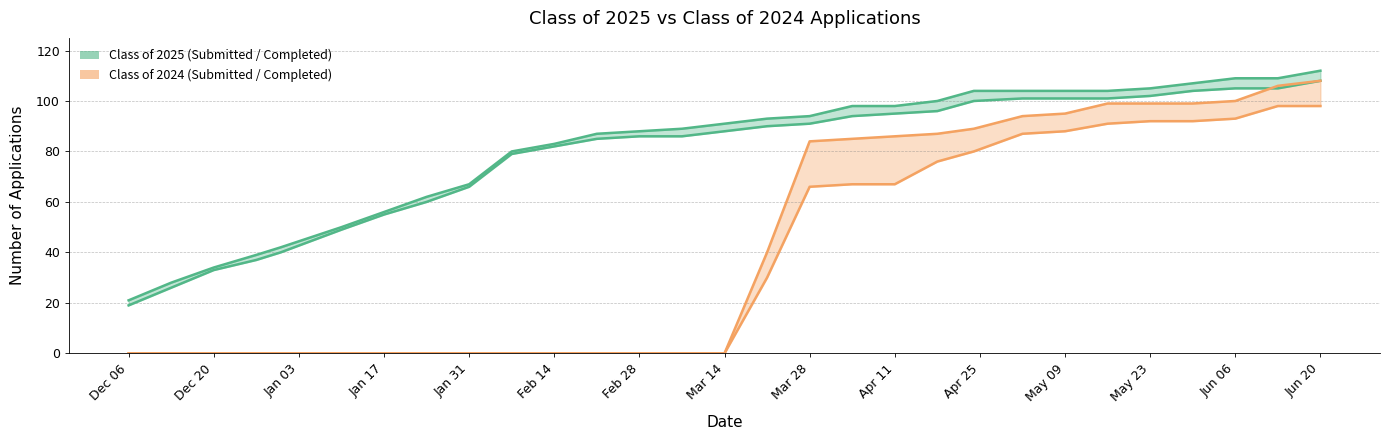

What is the difference between the maximum and minimum values in the Class of 2024 Completed series?

98